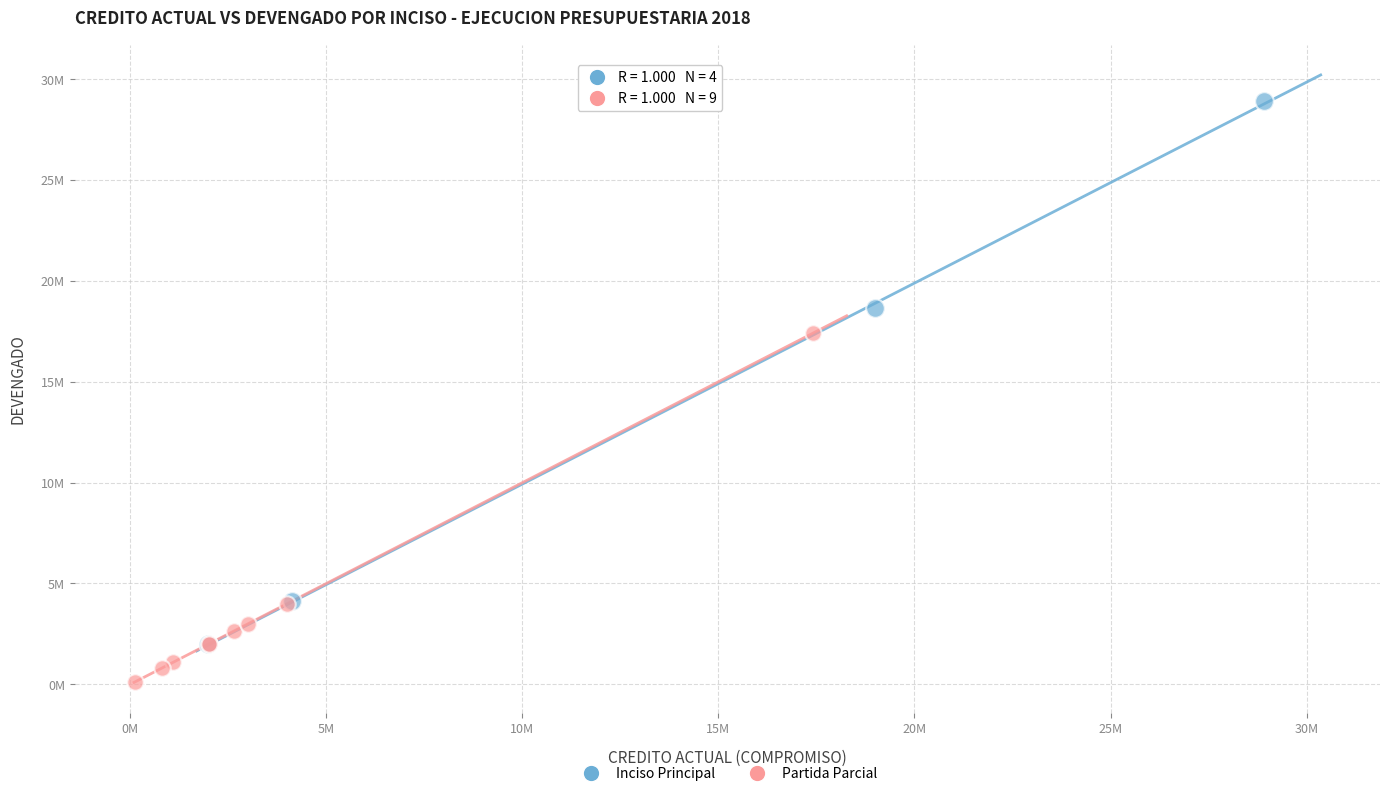

What are all the series names shown in the legend?

Inciso Principal, Partida Parcial